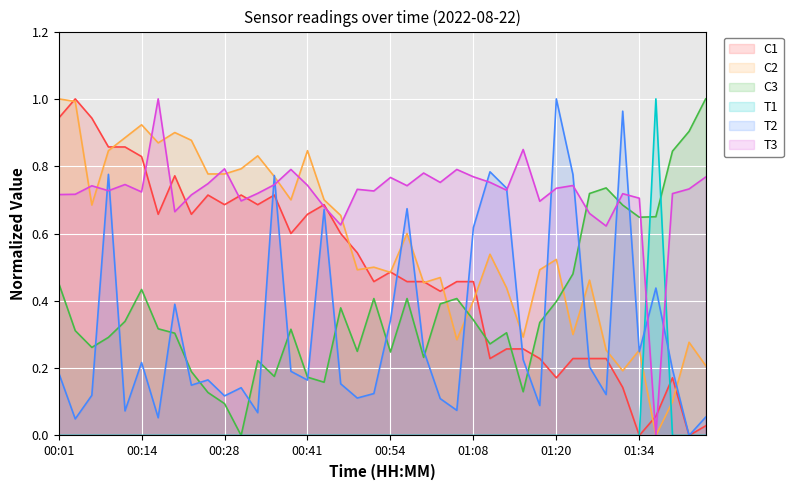

At how many categories does at least one series exceed 0?

40